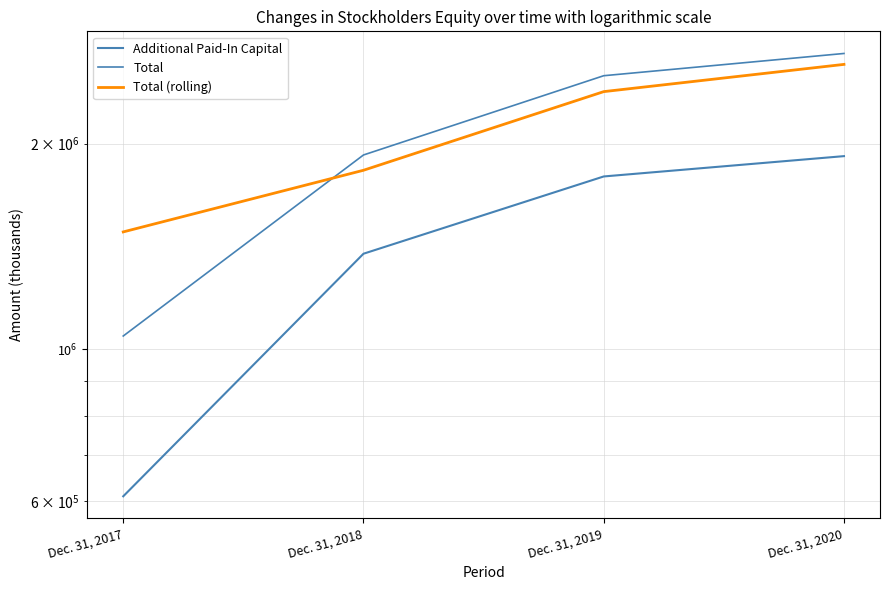

Which series has the widest spread of values?

Total